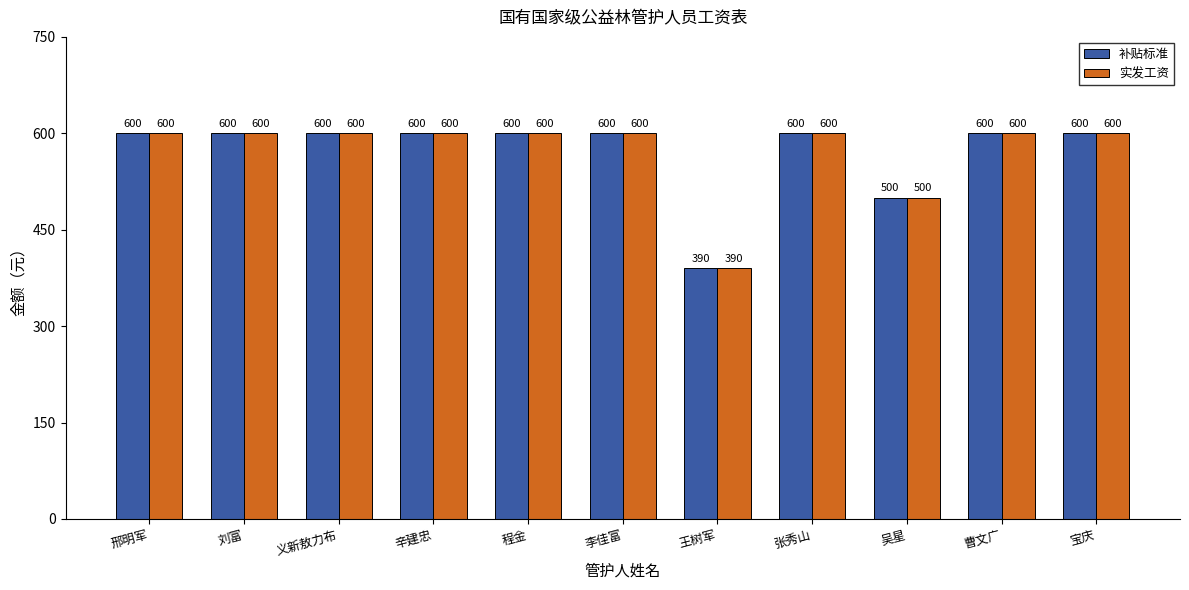

What is the difference between the second highest and minimum values in the 实发工资 series?

210